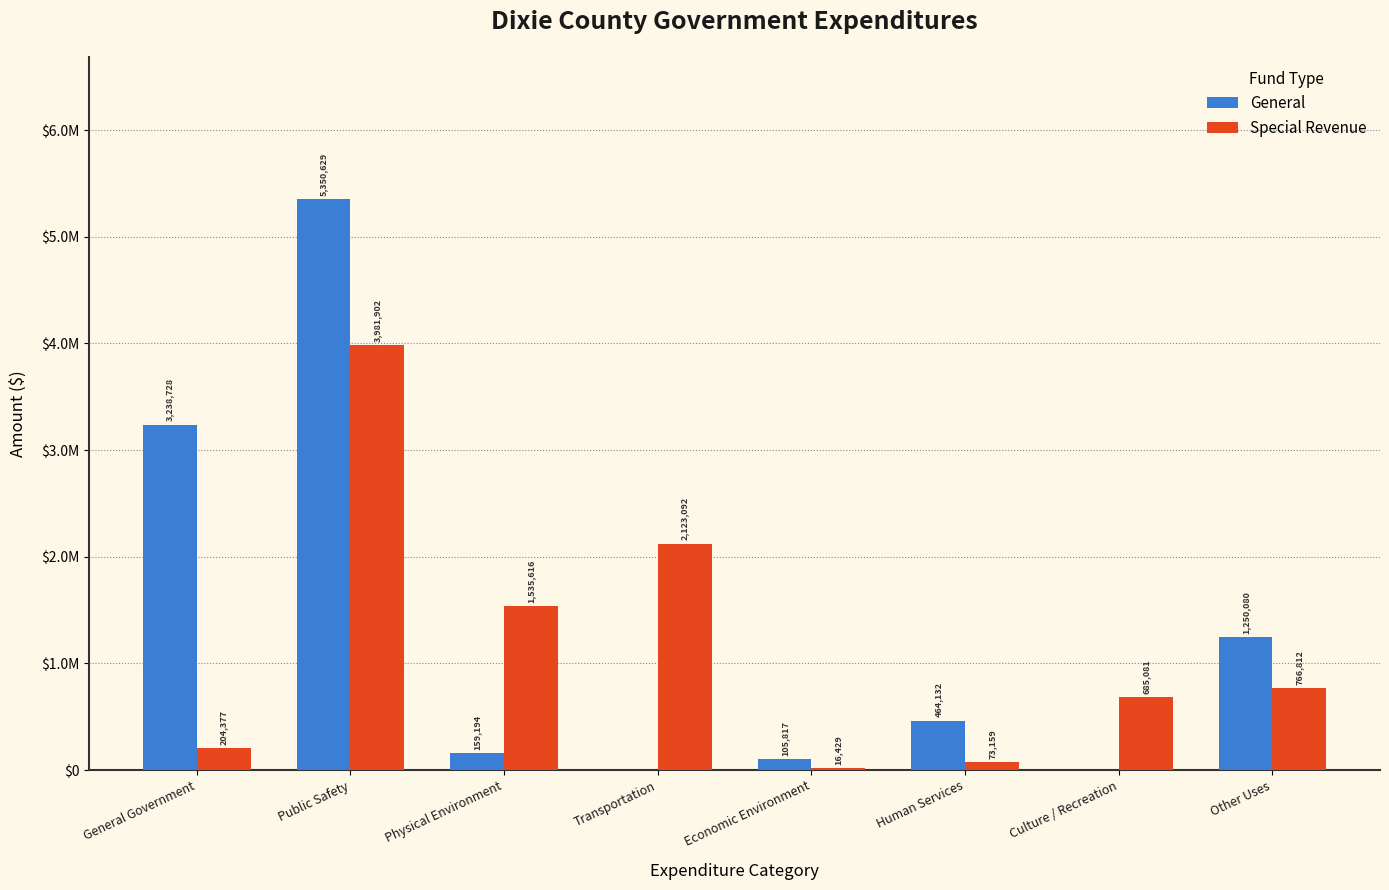

What is the total value across all series at Other Uses?

2016892